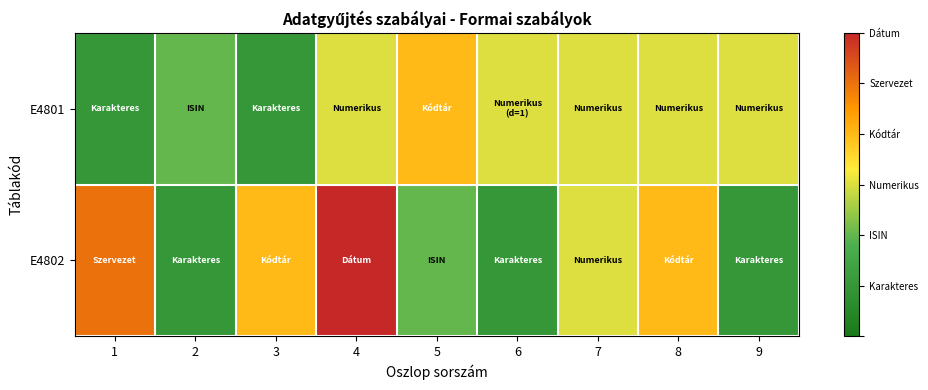

What is the smallest value displayed?

1